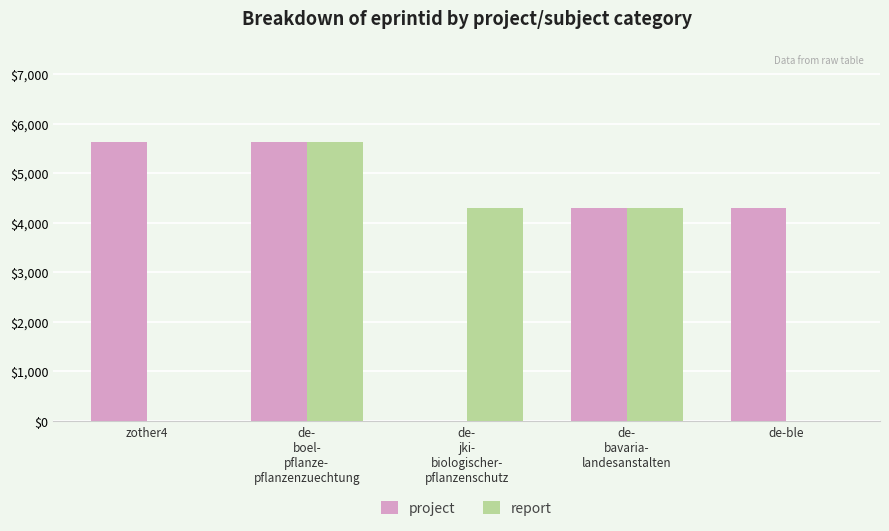

Is the value of report at zother4 greater than the value of project at zother4?

No